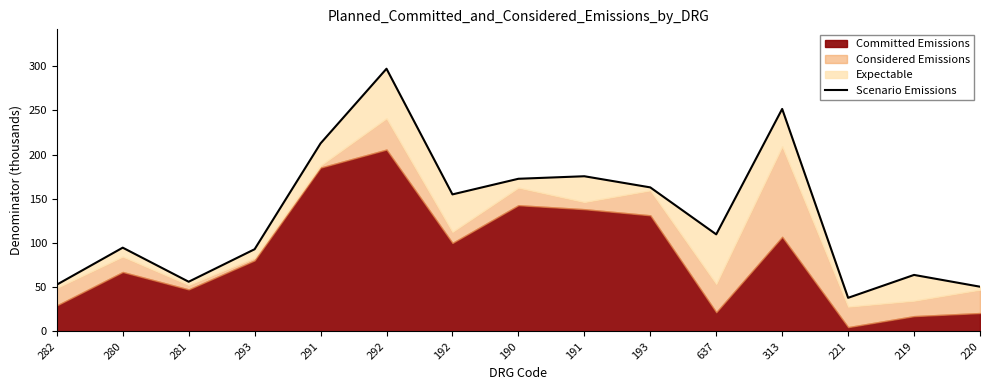

What is the maximum value shown in the chart?

297.0